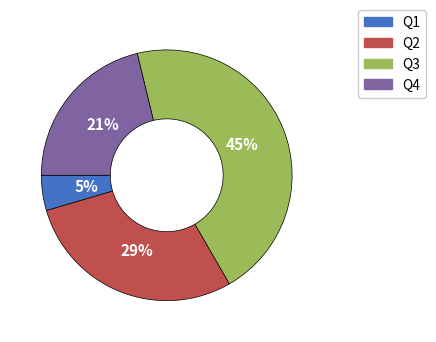

Which category has the smallest portion of the pie?

Q1